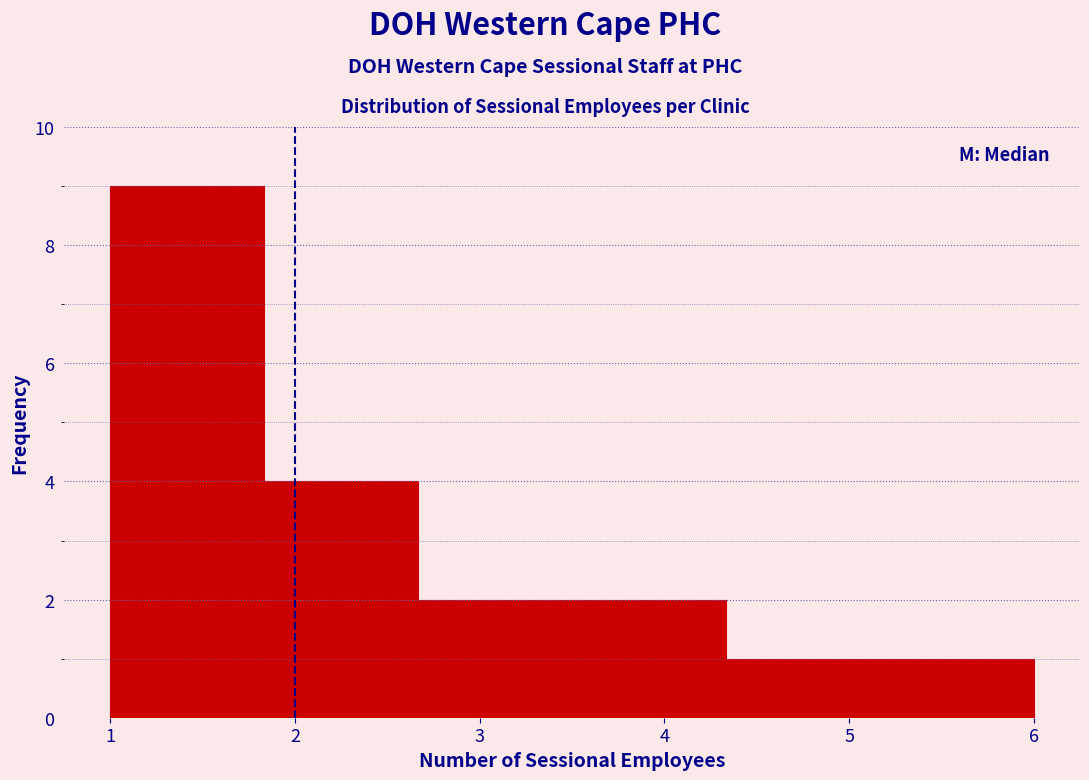

Over which range of the x-axis is the bar tallest?

1.0 to 1.8